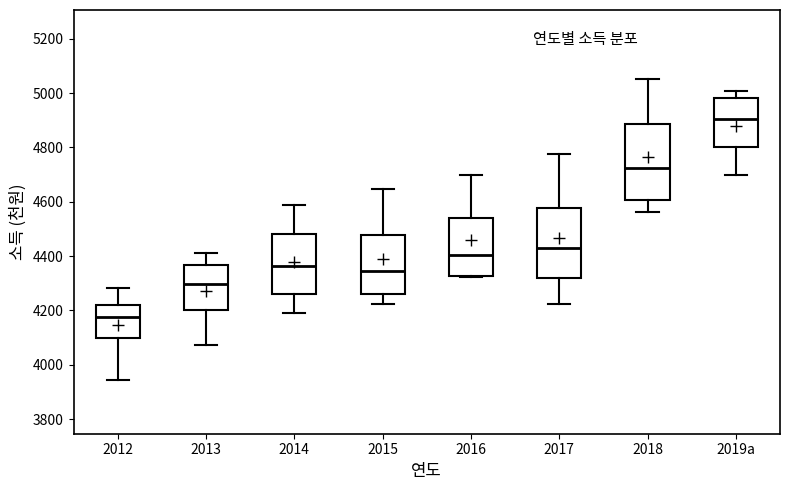

Reading left to right, read every box against the y-axis: the position of its median line, the range the box covers, and the ends of its whiskers. The values are not printed on the chart, so give them approximately, as read against the axis.

2012: median 4180, box 4100 to 4220, whiskers 3940 to 4280
2013: median 4300, box 4200 to 4360, whiskers 4080 to 4420
2014: median 4360, box 4260 to 4480, whiskers 4200 to 4580
2015: median 4340, box 4260 to 4480, whiskers 4220 to 4640
2016: median 4400, box 4320 to 4540, whiskers 4320 to 4700
2017: median 4420, box 4320 to 4580, whiskers 4220 to 4780
2018: median 4720, box 4600 to 4880, whiskers 4560 to 5060
2019a: median 4900, box 4800 to 4980, whiskers 4700 to 5000